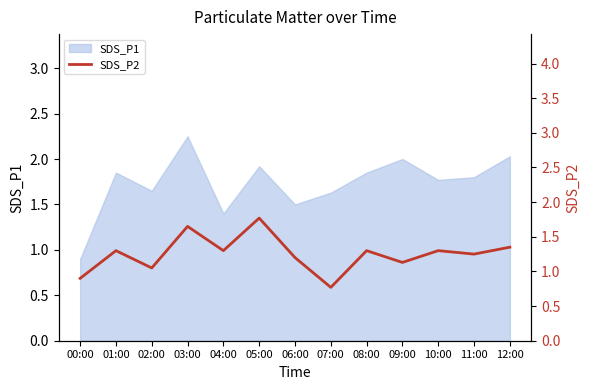

What is the label of the 10th point from the right?

03:00